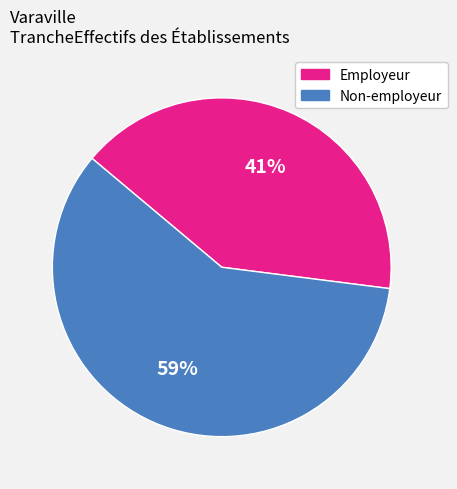

What is the largest slice in the pie chart?

Non-employeur